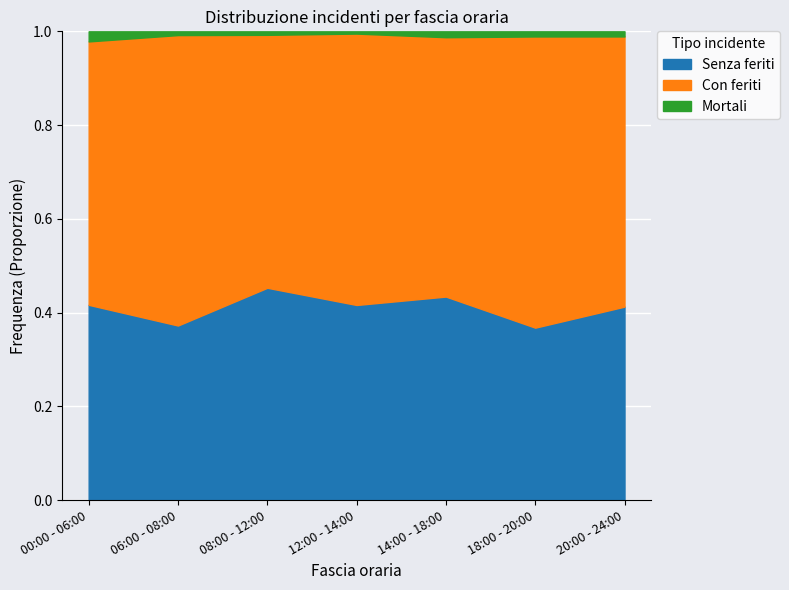

Which series has the largest range (max minus min)?

Con feriti